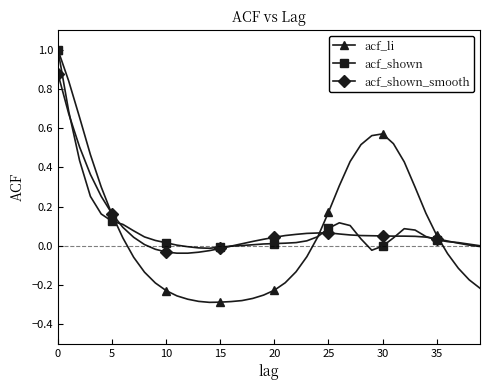

What is the greatest value displayed?

1.0